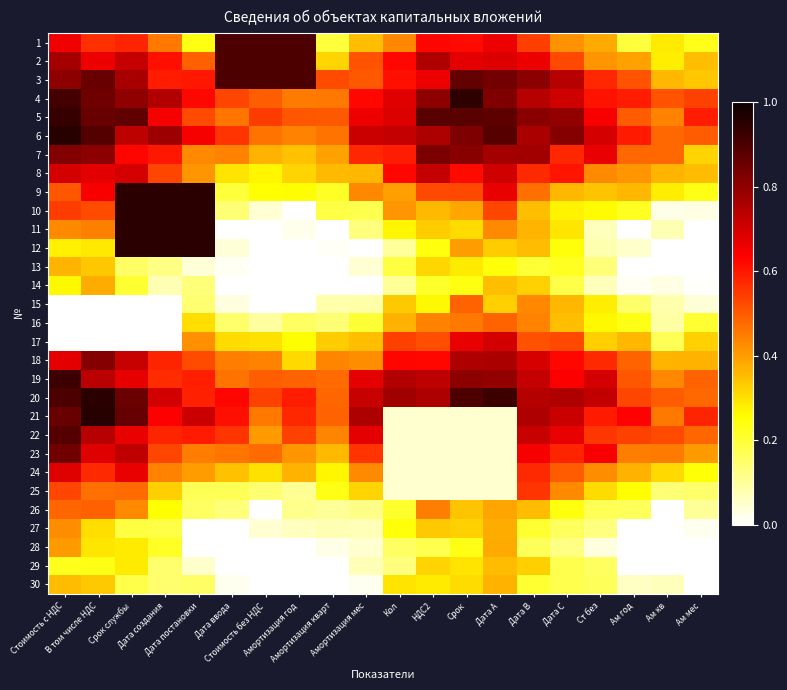

At which category does the chart reach its peak across all series?

В том числе НДС